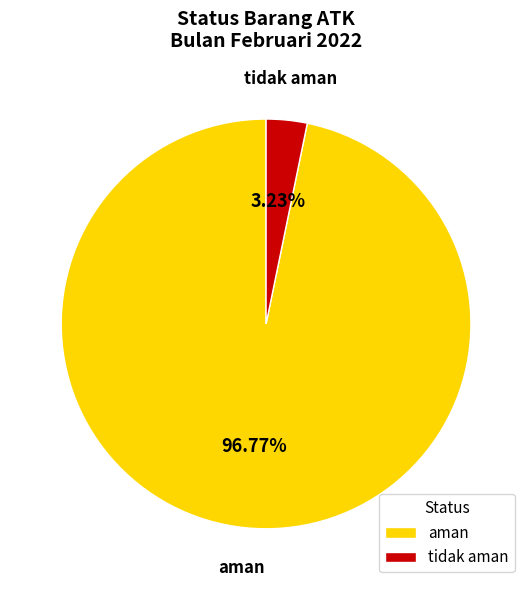

Is the sum of tidak aman and aman greater than half?

Yes